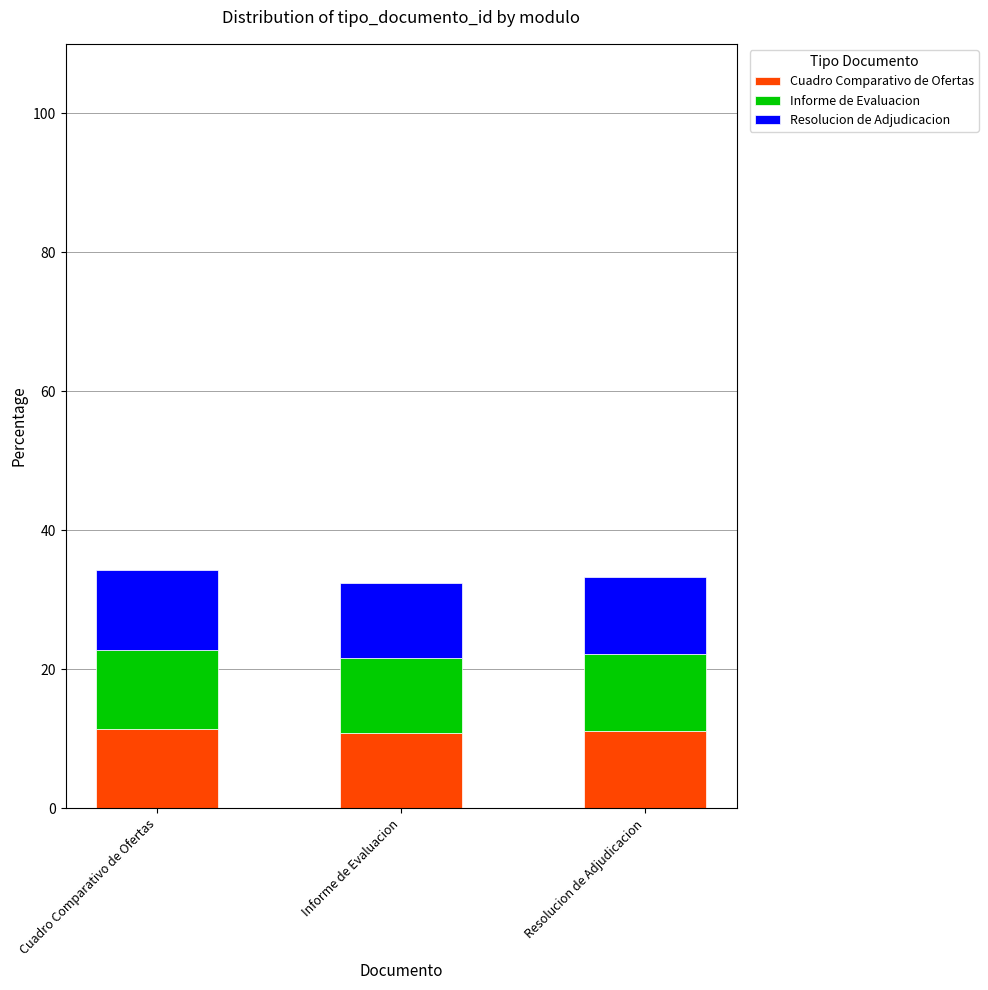

What is the total value across all series at Cuadro Comparativo de Ofertas?

34.2